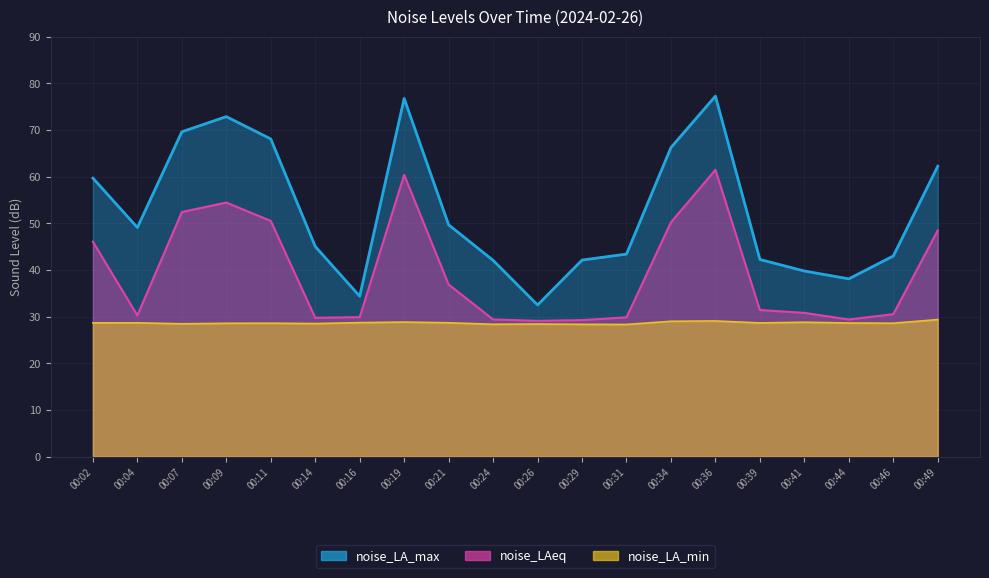

At which label does noise_LAeq reach its minimum?

00:26